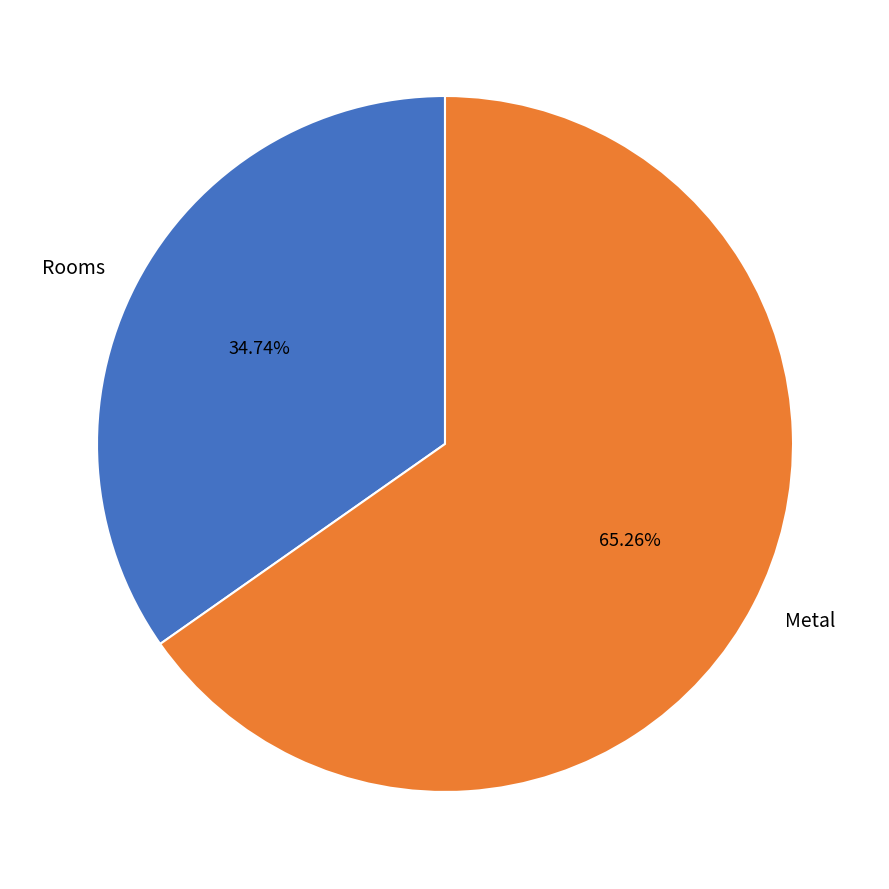

Rank the categories by value from highest to lowest.

Metal, Rooms